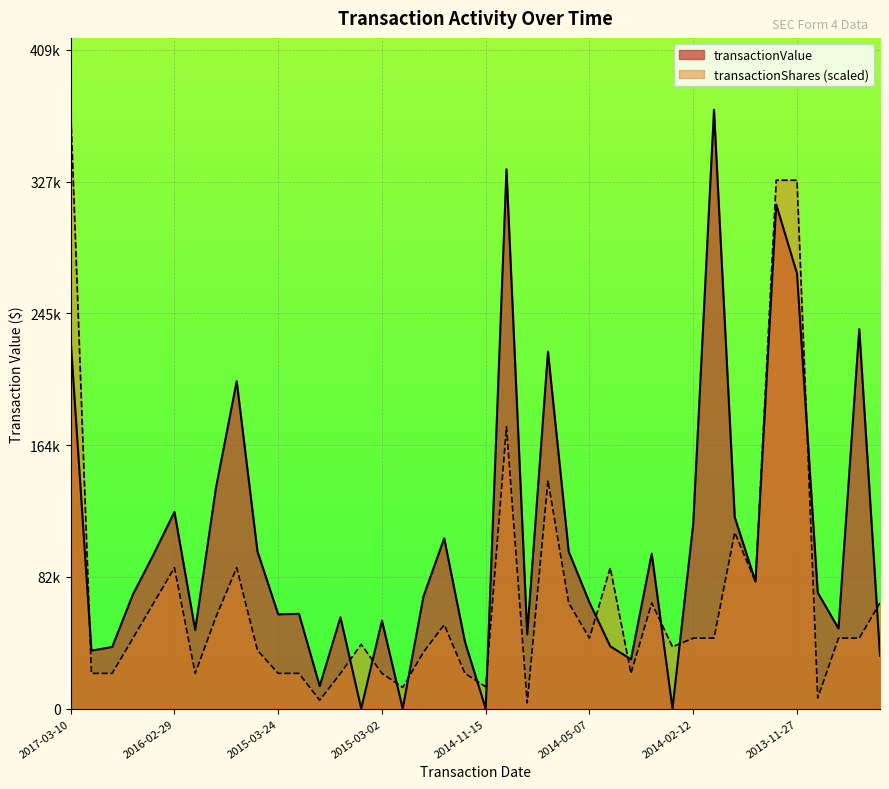

Reading left to right, transcribe all the data shown in this chart.

transactionValue: 228650.0	36000.0	38250.0	70900.0	95850.0	122100.0	48800.0	137040.0	203200.0	97668.0	58500.0	58850.0	14006.0	56650.0	0.0	54650.0	0.0	69680.0	105685.0	41450.0	0.0	334800.0	46081.0	221548.0	97400.0	65900.0	38700.0	30600.0	96150.0	0.0	114750.0	371775.0	118811.0	78840.0	312908.0	270185.0	72005.0	49750.0	235610.0	32850.0
transactionShares: 371775.0	21869.1	21869.1	43738.2	65607.4	87476.5	21869.1	56859.7	87476.5	36232.8	21869.1	21869.1	5204.9	21869.1	39950.5	21869.1	13182.7	34990.6	52087.9	21869.1	13589.5	174952.9	3542.8	141668.1	65607.4	43738.2	87476.5	21869.1	65607.4	38397.8	43738.2	43738.2	109345.6	78728.8	328036.8	328036.8	6560.7	43738.2	43738.2	65607.4